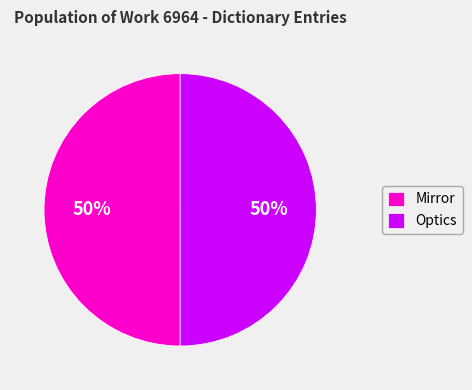

To the nearest percent, what is the combined percentage of Mirror and Optics?

100%